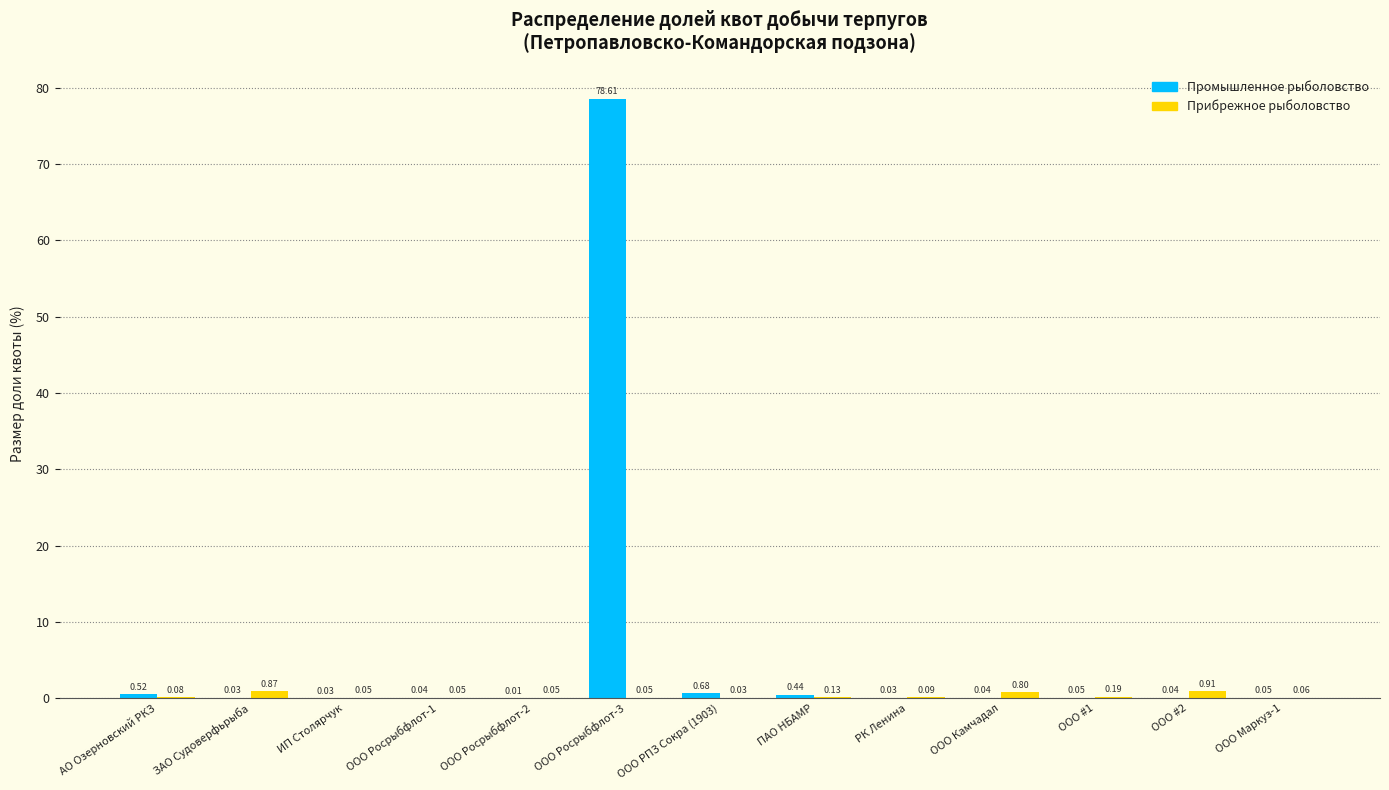

What is the total value across all series at ООО Камчадал?

0.8